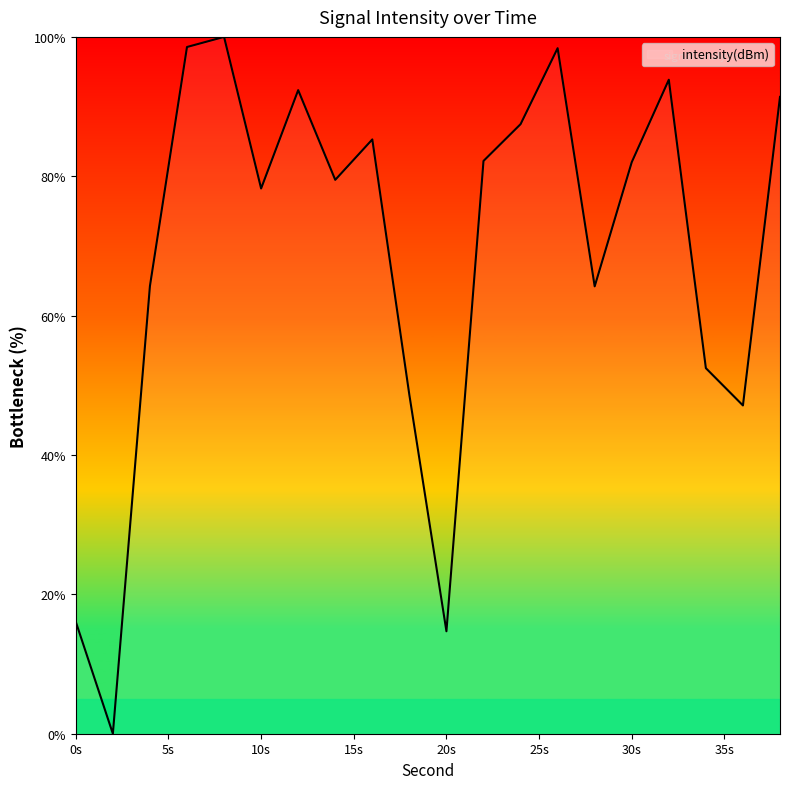

What is the maximum value shown in the chart?

100.0